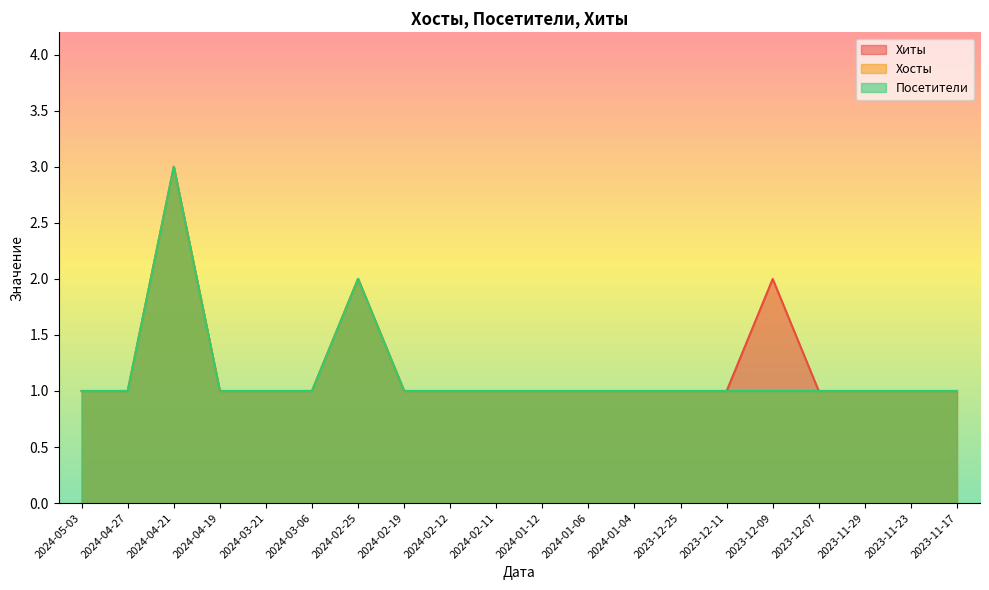

What is the highest value of the Хосты series?

3